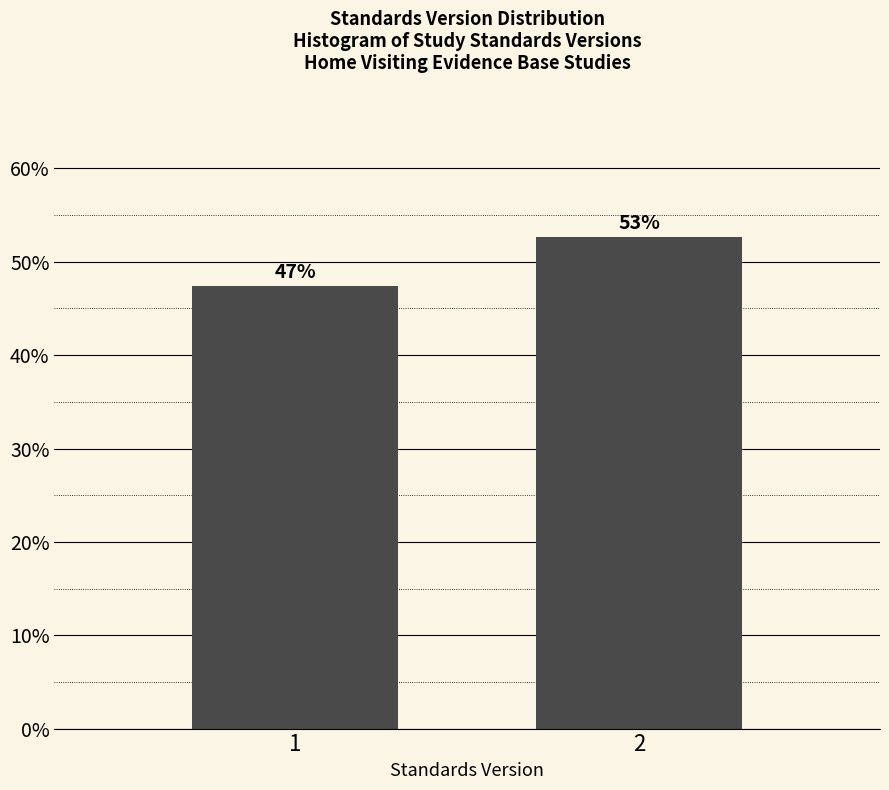

Does the chart contain any negative values?

No